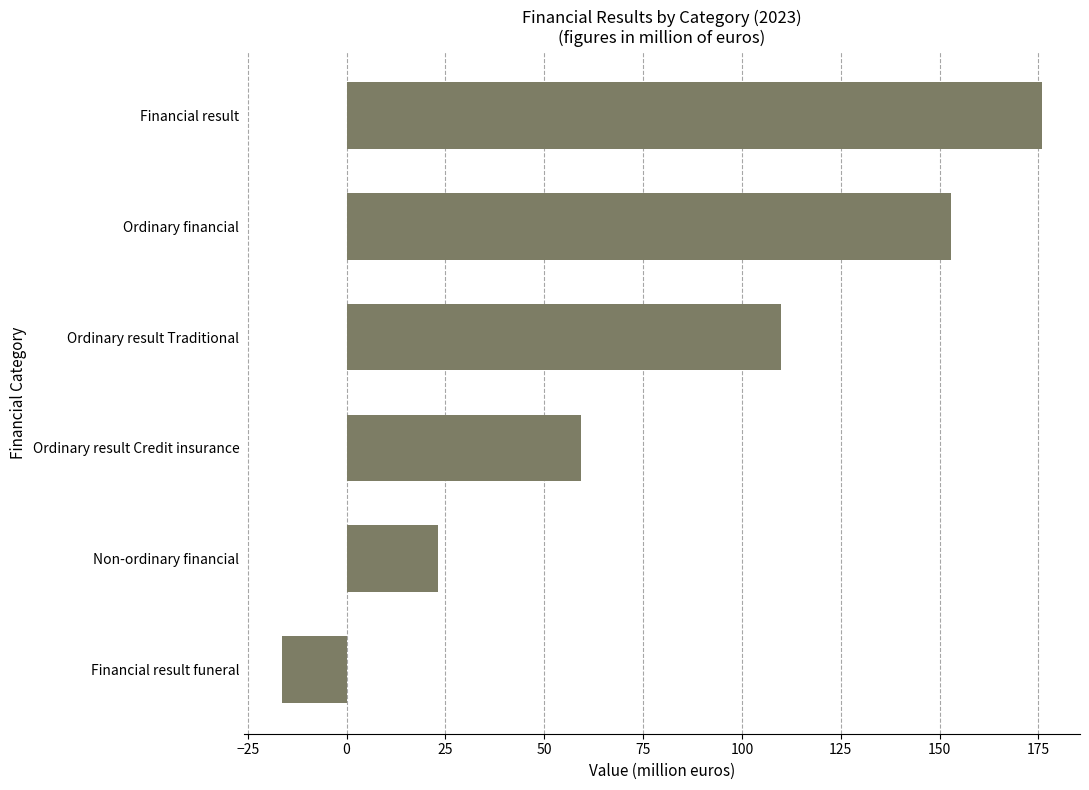

Are the bars grouped side by side (vs. stacked)?

No